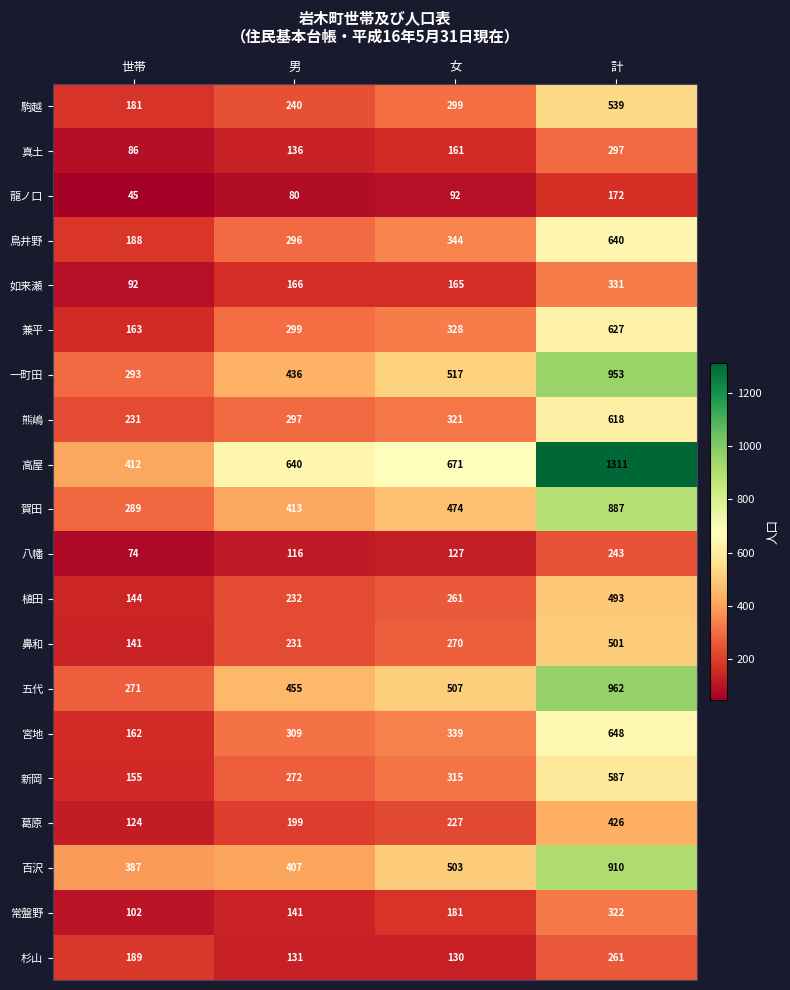

Which series has the largest range (max minus min)?

高屋